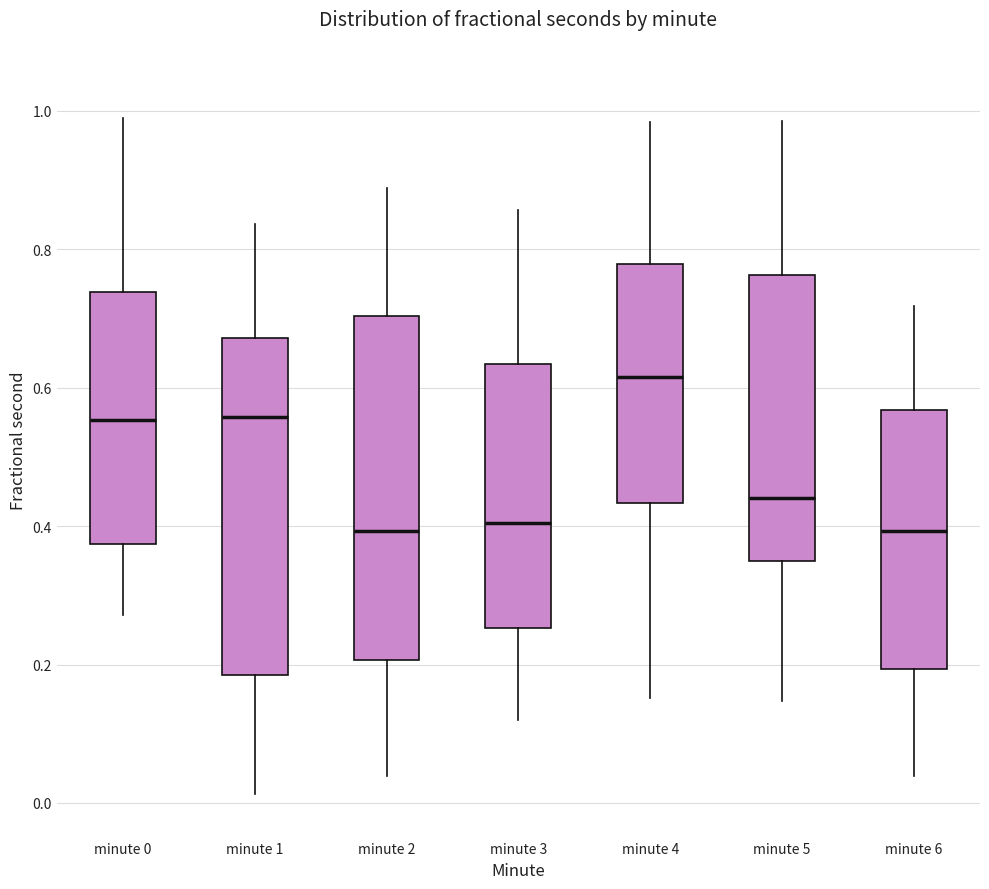

Reading left to right, read every box against the y-axis: the position of its median line, the range the box covers, and the ends of its whiskers. The values are not printed on the chart, so give them approximately, as read against the axis.

minute 0: median 0.56, box 0.38 to 0.74, whiskers 0.28 to 0.98
minute 1: median 0.56, box 0.18 to 0.68, whiskers 0.02 to 0.84
minute 2: median 0.40, box 0.20 to 0.70, whiskers 0.04 to 0.88
minute 3: median 0.40, box 0.26 to 0.64, whiskers 0.12 to 0.86
minute 4: median 0.62, box 0.44 to 0.78, whiskers 0.16 to 0.98
minute 5: median 0.44, box 0.34 to 0.76, whiskers 0.14 to 0.98
minute 6: median 0.40, box 0.20 to 0.56, whiskers 0.04 to 0.72